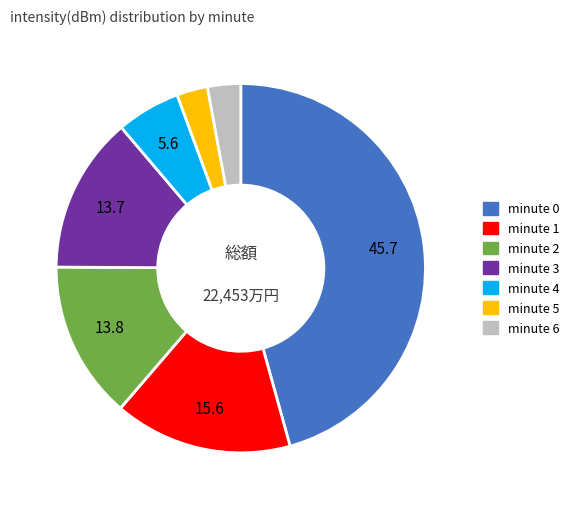

Do minute 0 and minute 6 together represent more than half of the pie?

No